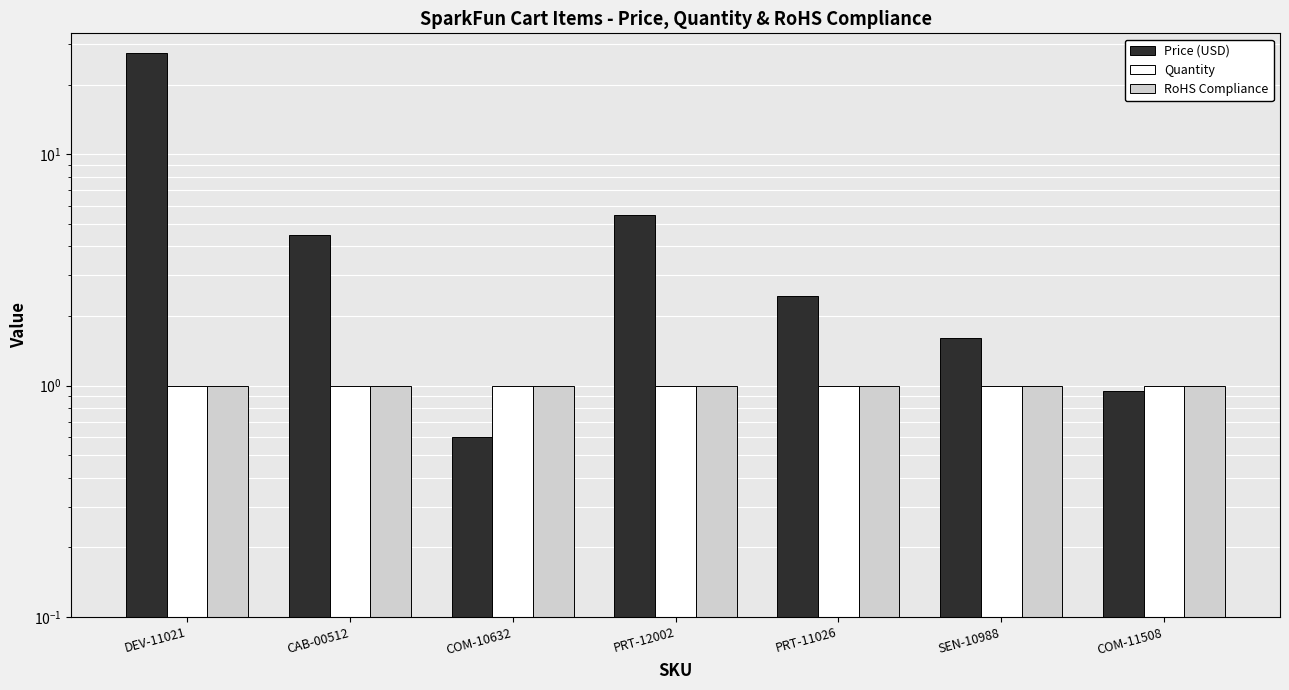

Reading left to right, what are all the values shown in this chart?

Price (USD): 27.6	4.5	0.6	5.5	2.5	1.6	0.9
Quantity: 1.0	1.0	1.0	1.0	1.0	1.0	1.0
RoHS Compliance: 1.0	1.0	1.0	1.0	1.0	1.0	1.0